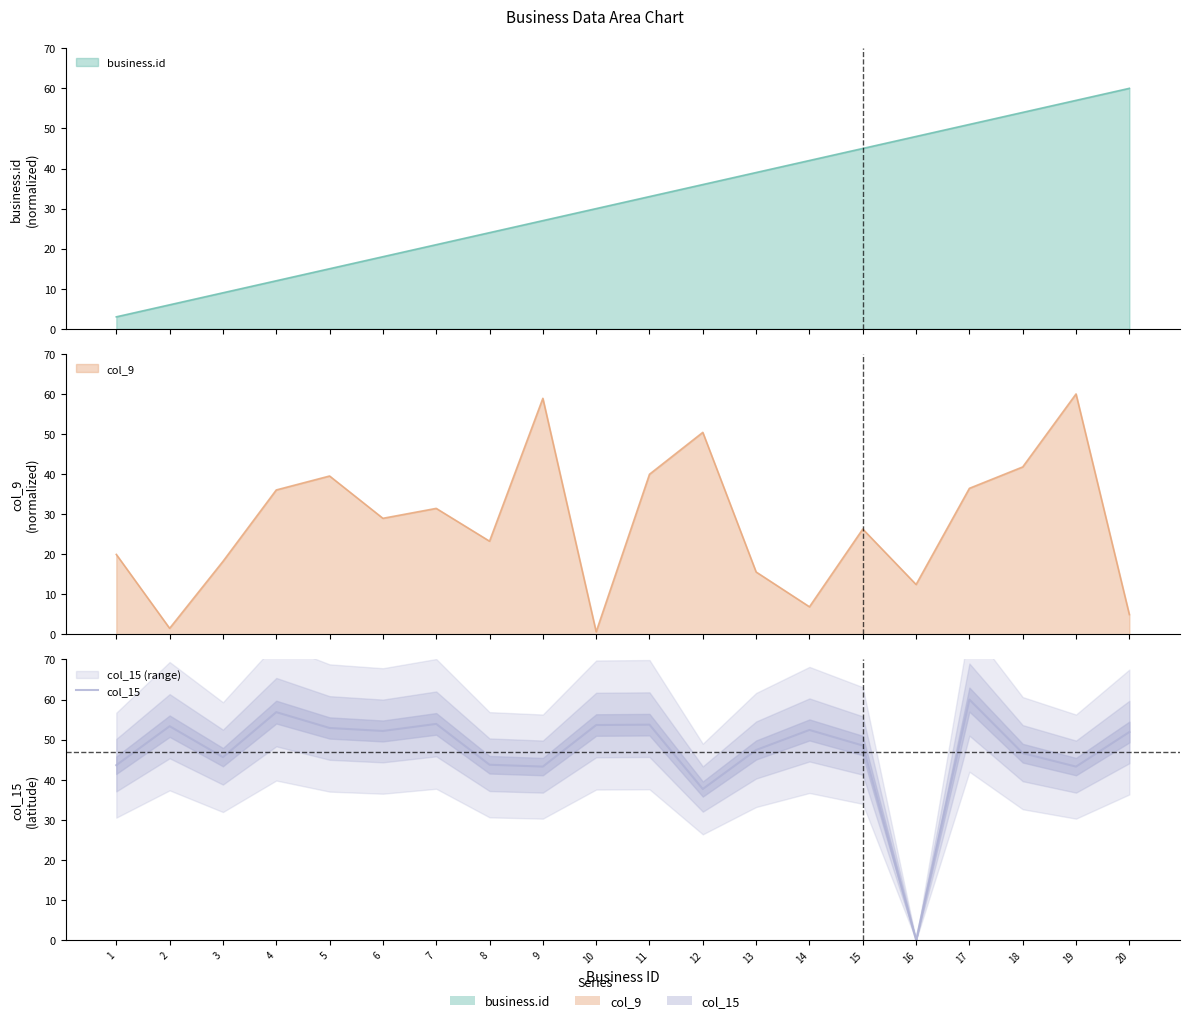

The chart shows a value of 53.7 at 10. True or false?

True